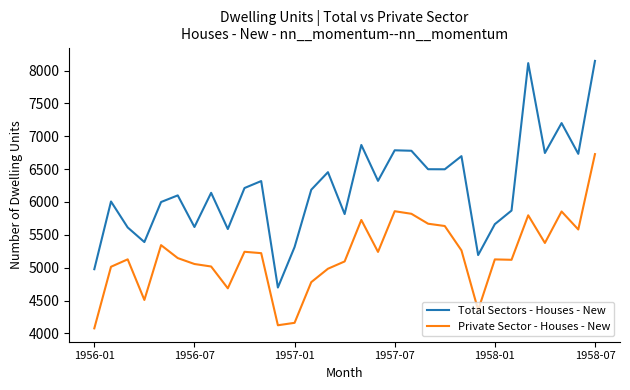

Which series has the widest spread of values?

Total Sectors - Houses - New